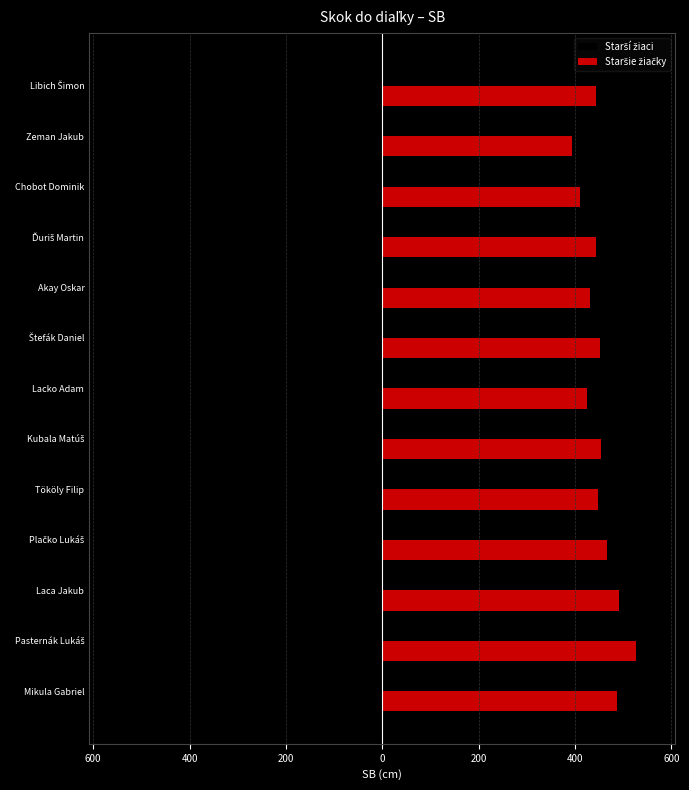

Count the number of data series in this chart.

2